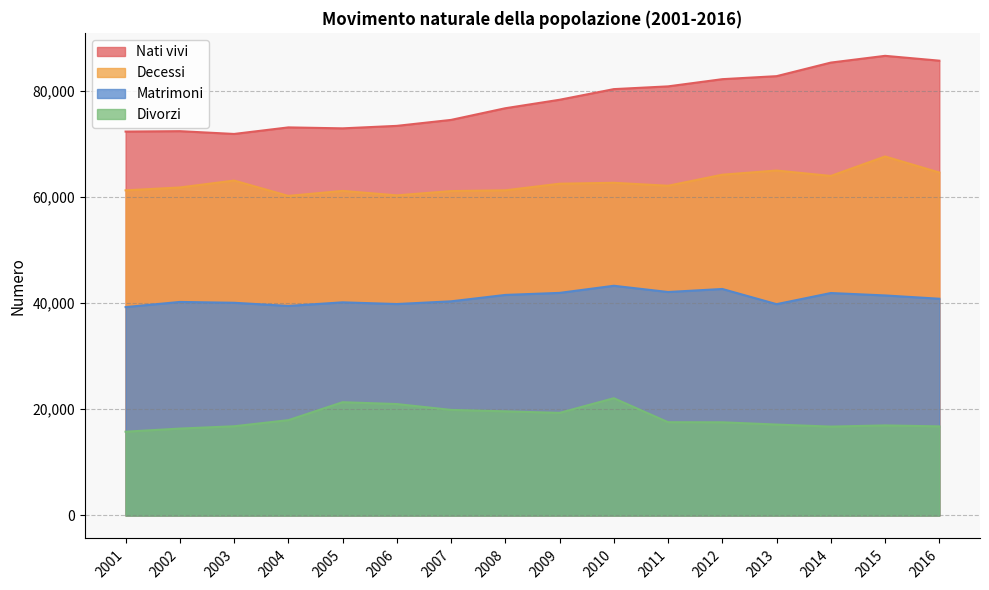

Is the value of Matrimoni at 2012 greater than the value of Decessi at 2006?

No